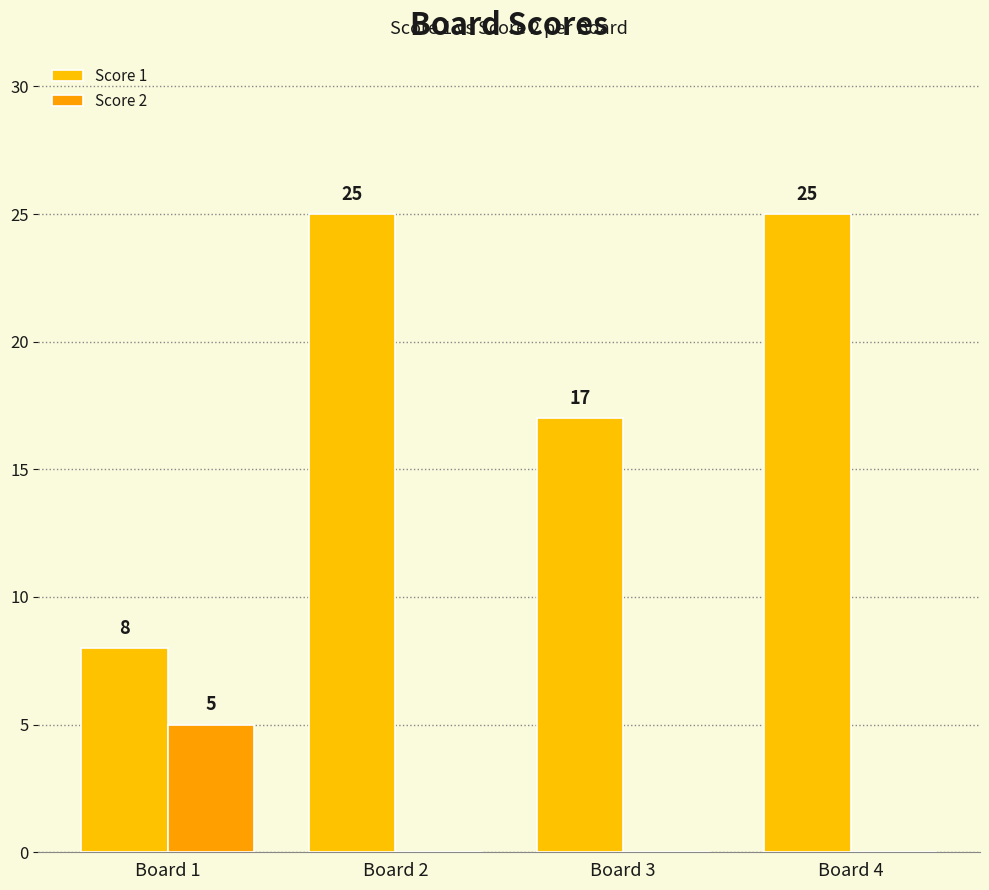

Reading left to right, what are all the values shown in this chart?

Score 1: Board 1=8	Board 2=25	Board 3=17	Board 4=25
Score 2: Board 1=5	Board 2=0	Board 3=0	Board 4=0